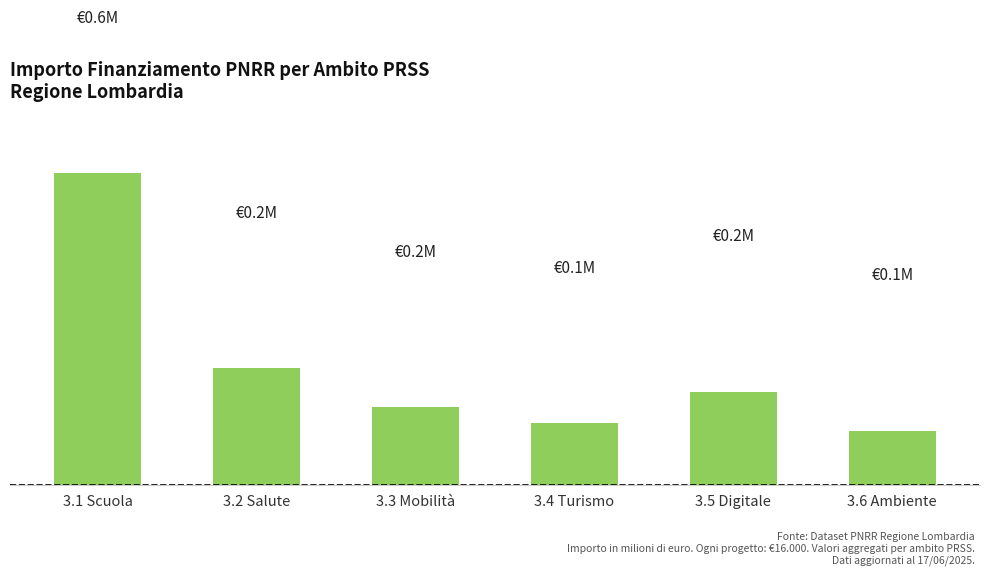

List the labels in order of value, smallest first.

3.6 Ambiente, 3.4 Turismo, 3.3 Mobilità, 3.5 Digitale, 3.2 Salute, 3.1 Scuola